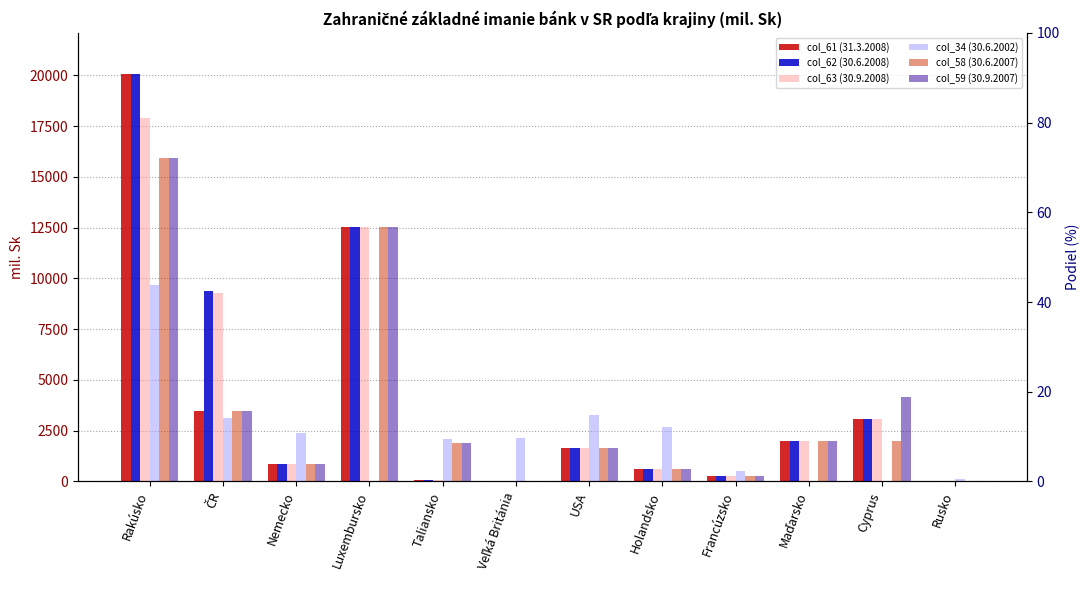

At which category is the sum across all series the highest?

Rakúsko